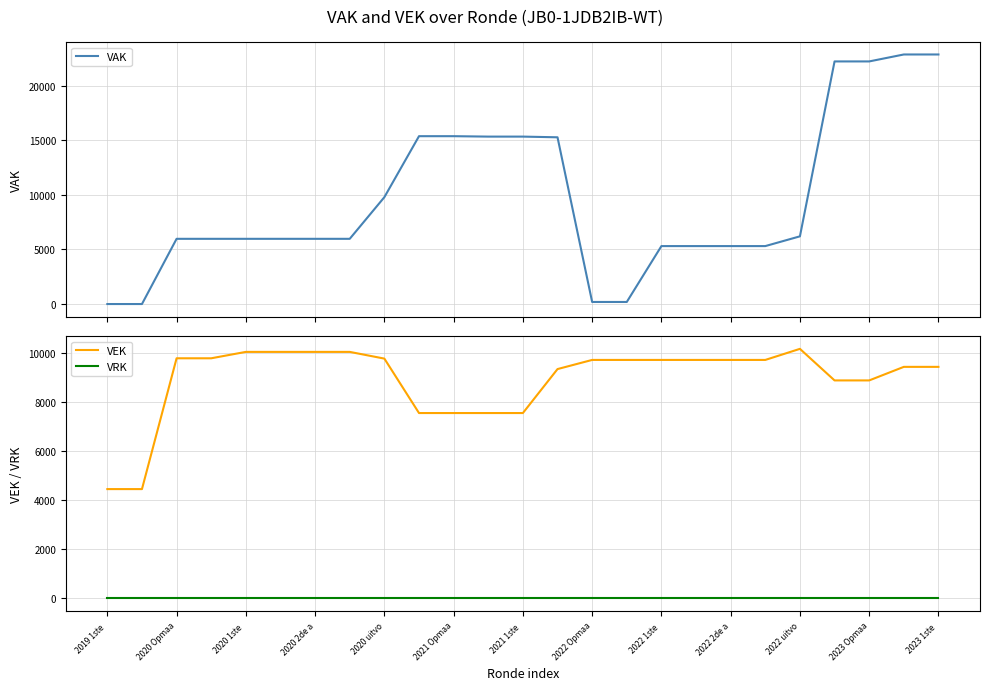

True or false: VEK has a value of 3230 at 2023 Opmaa.

False